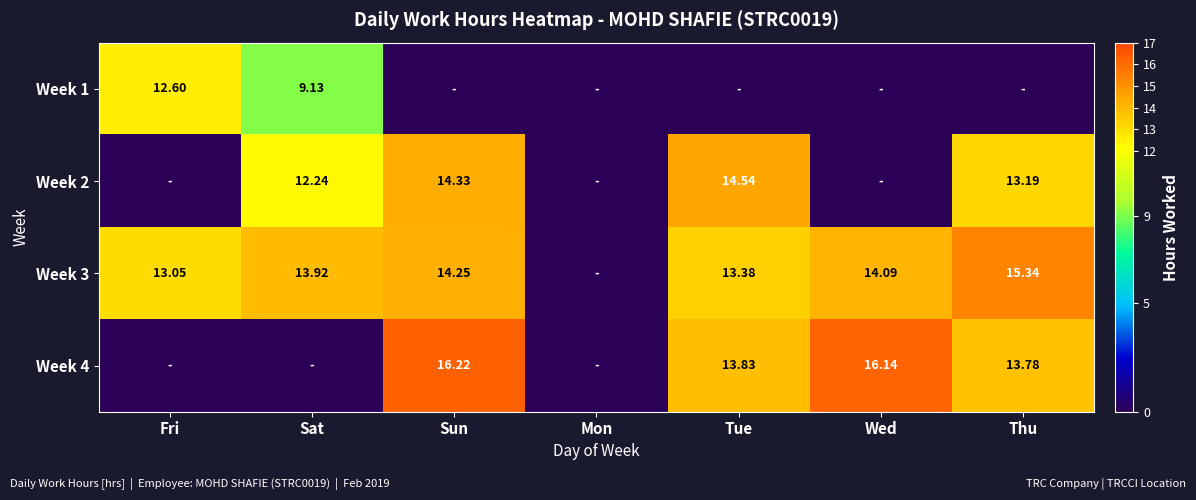

Is the value of Week 4 at Tue greater than the value of Week 2 at Tue?

No